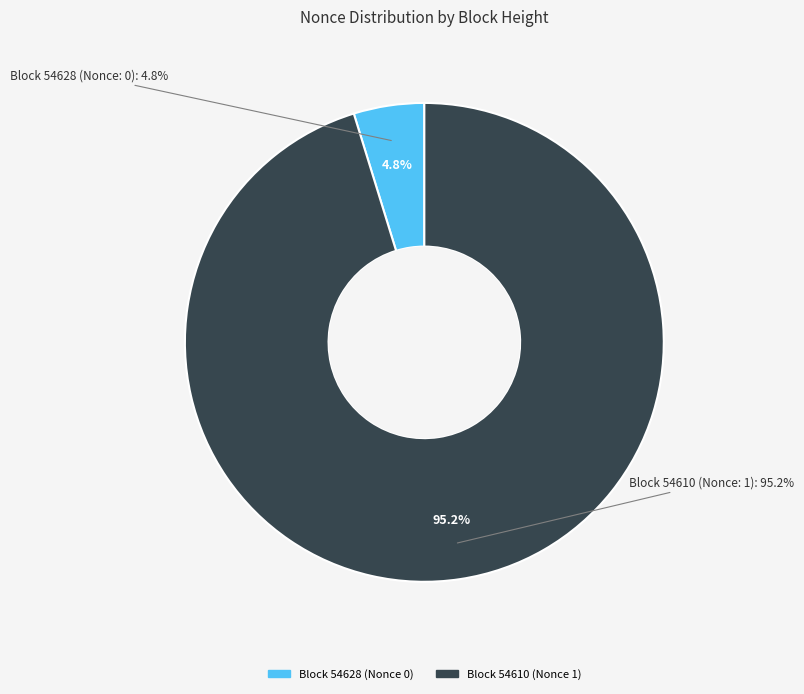

How many segments does this pie chart have?

2